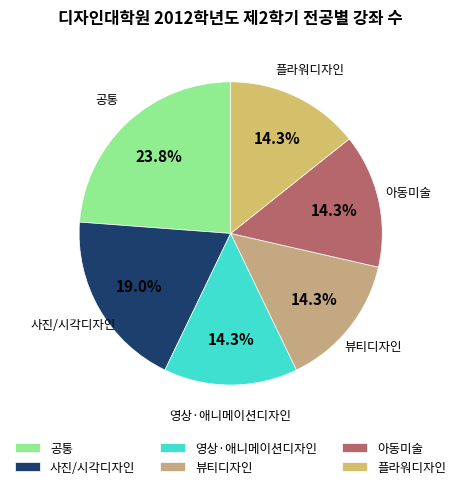

What is the largest slice in the pie chart?

공통